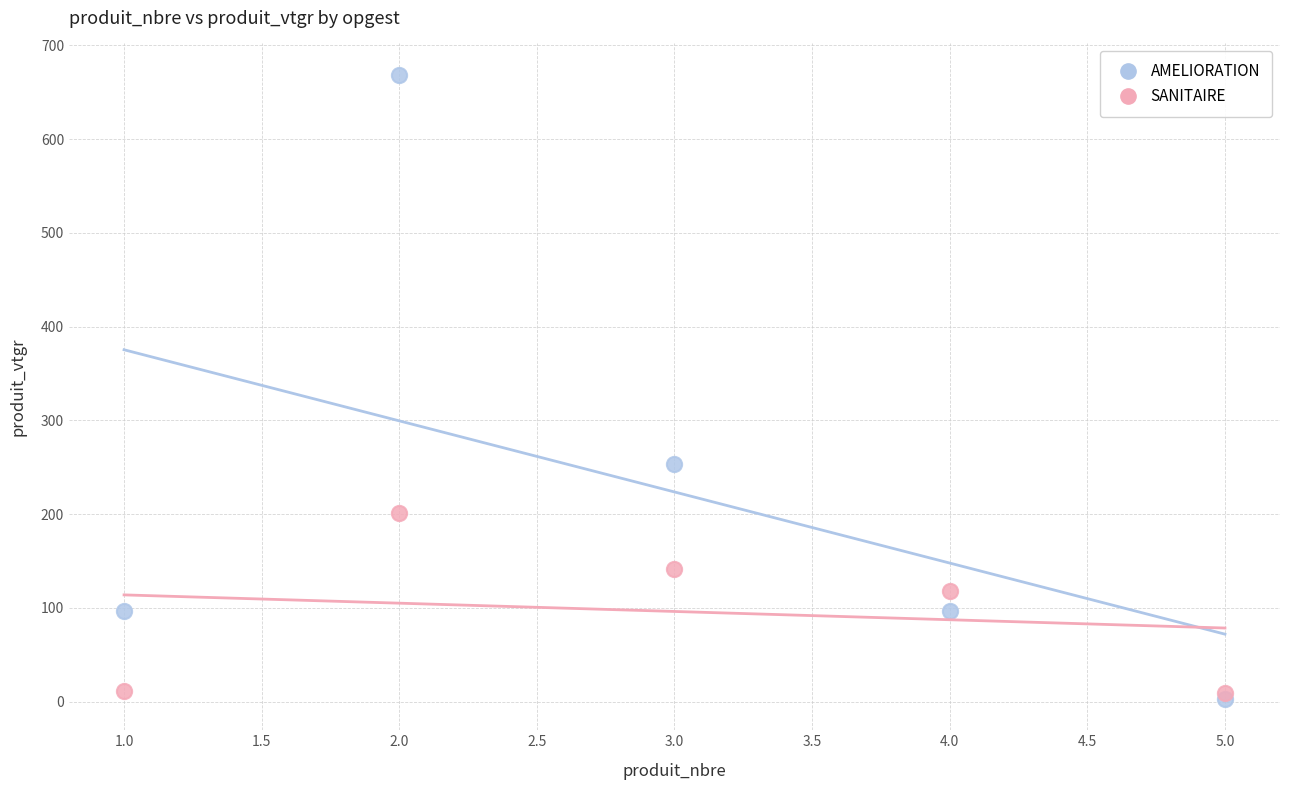

Which series contains the lowest Y value?

AMELIORATION